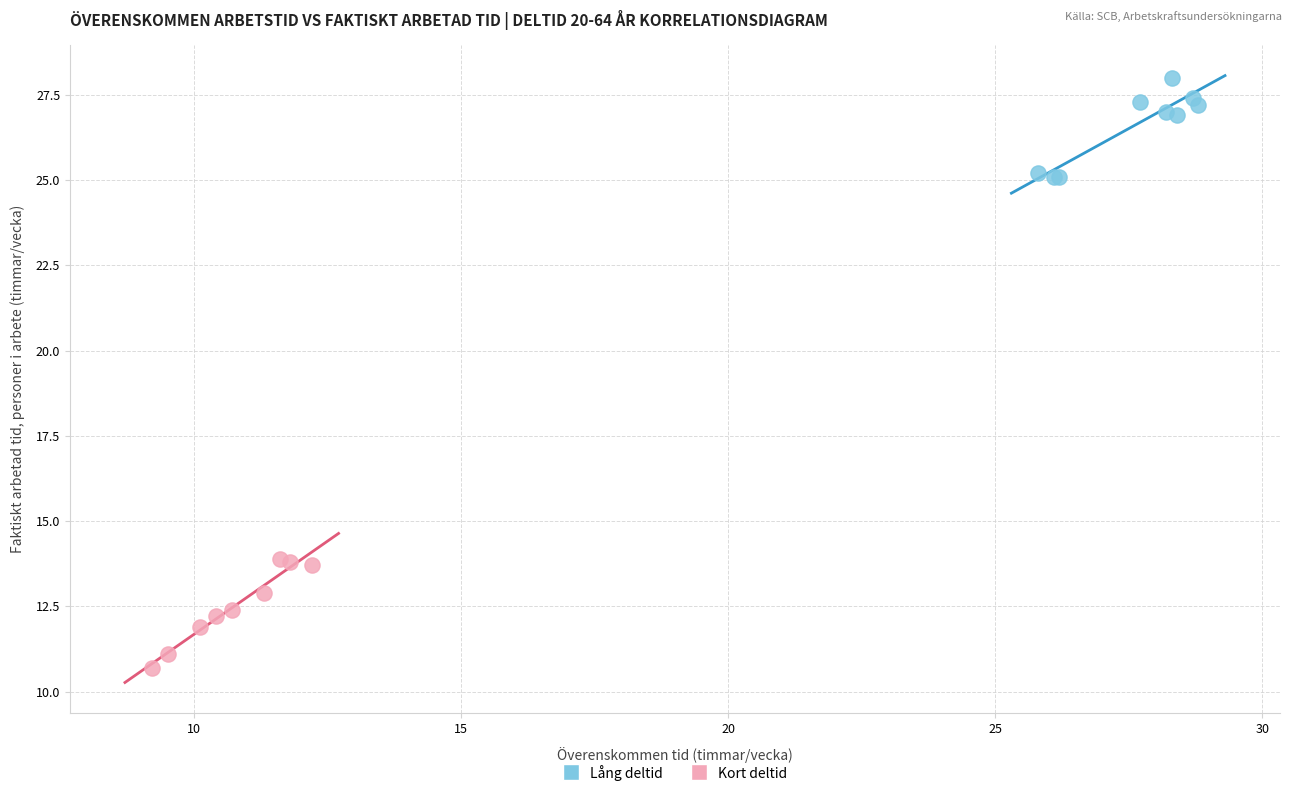

What are all the series names shown in the legend?

Lång deltid, Kort deltid